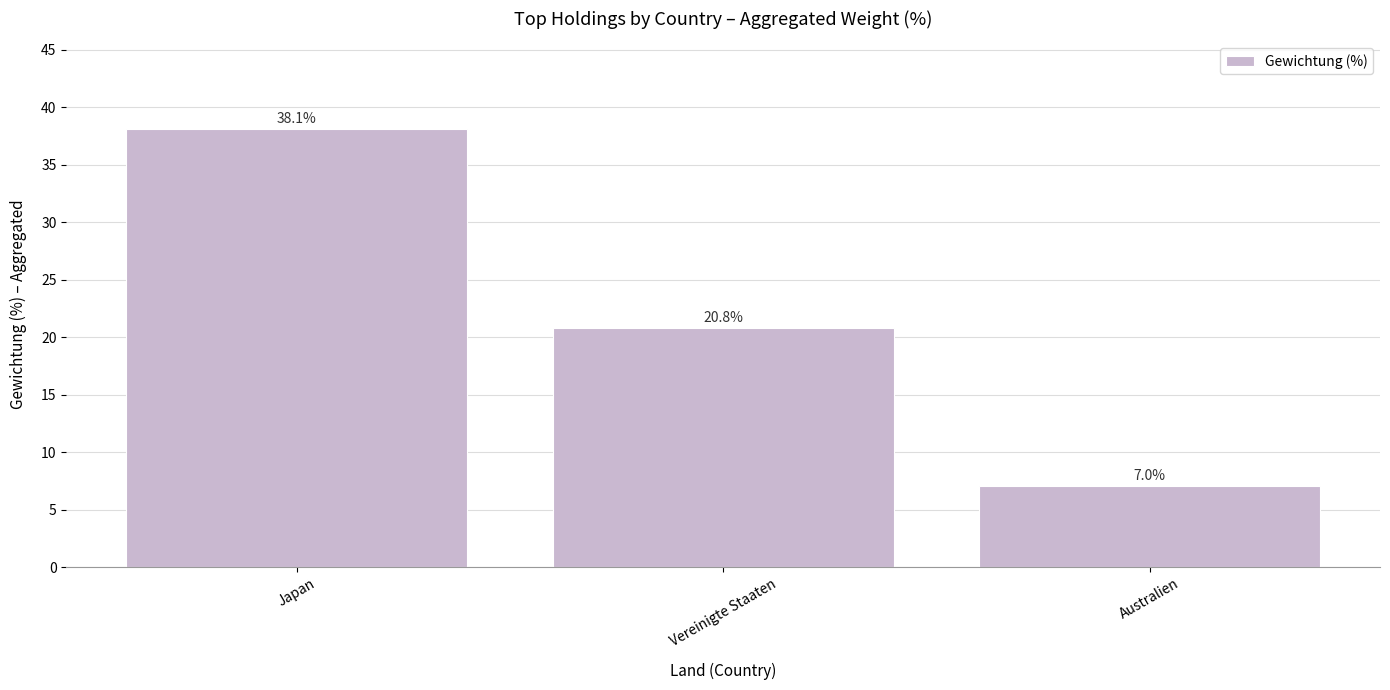

Where does the data first go above 20?

Japan